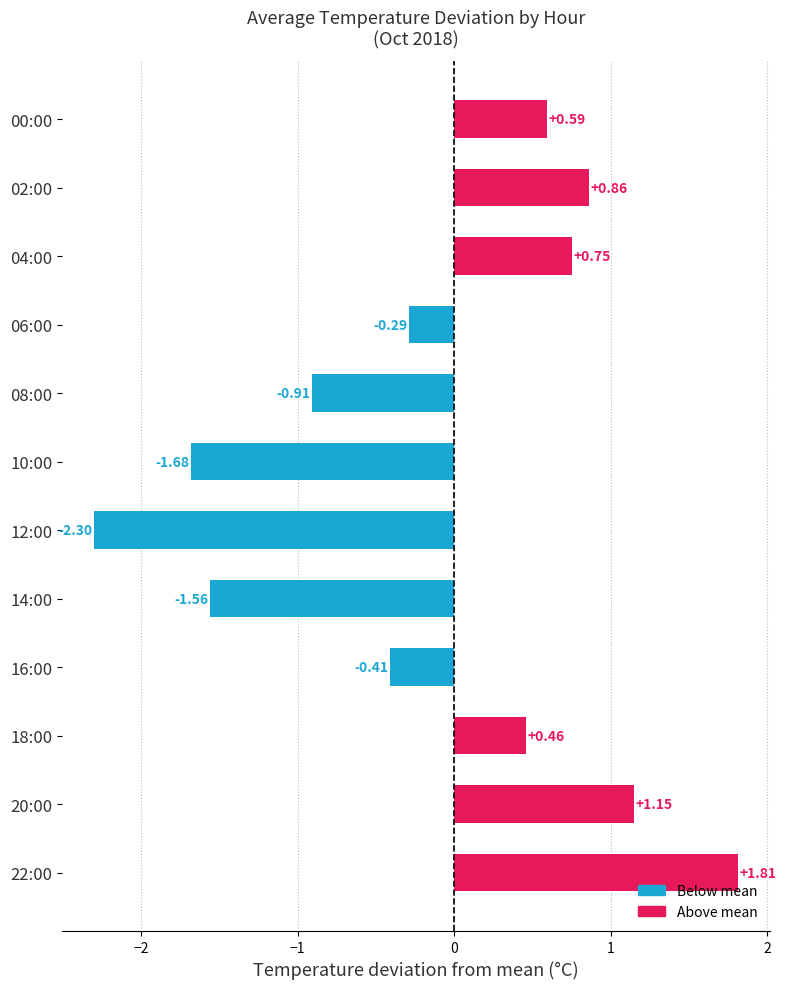

Between 14:00 and 10:00, which is larger?

14:00